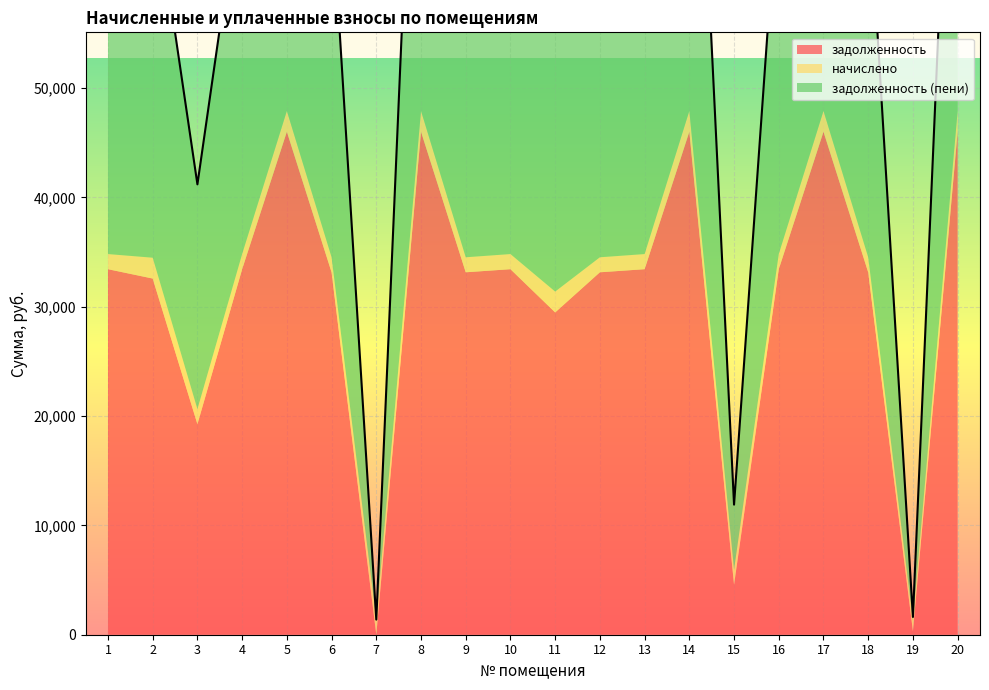

Rank the series by their maximum value, from highest to lowest.

задолженность (пени), задолженность, начислено